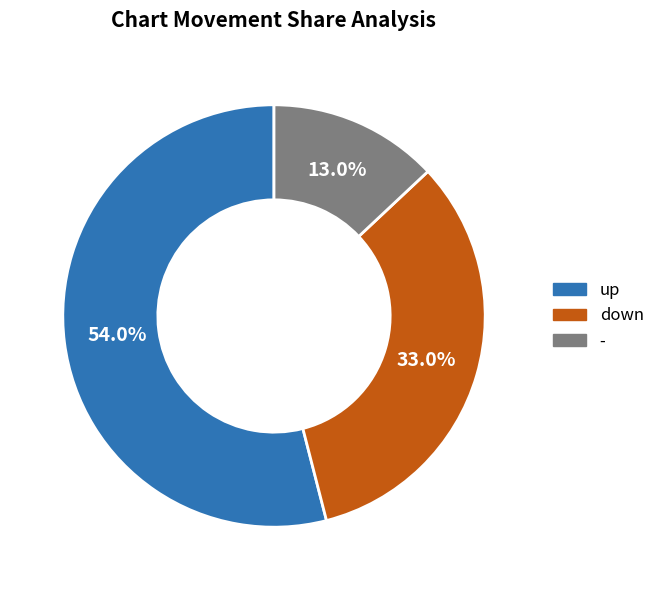

Is it true that - is 22% of the pie?

False